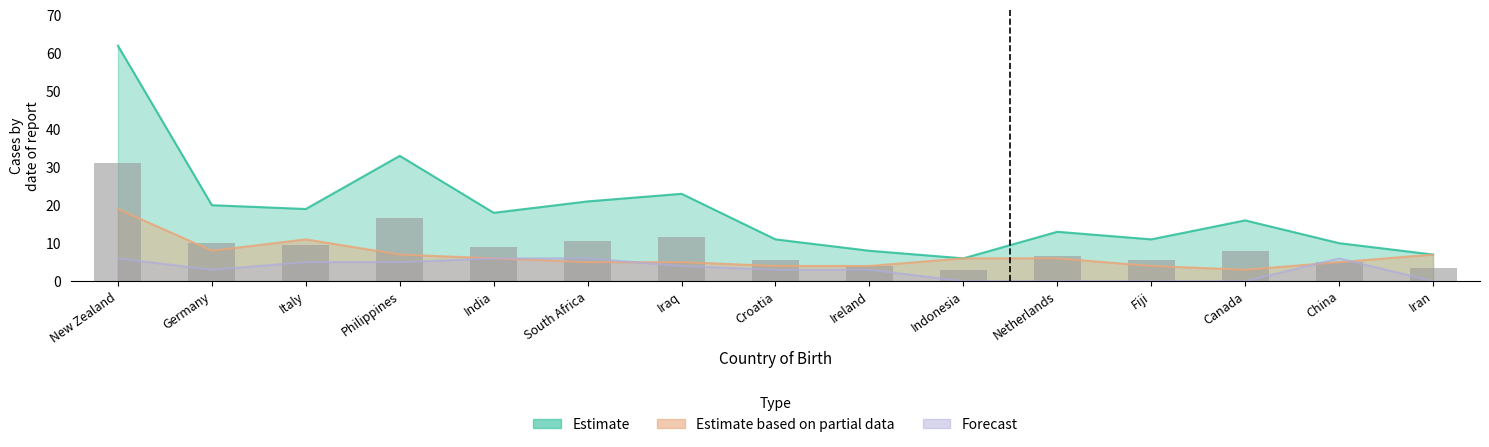

What is the sum of the values at China and Canada?

13.0